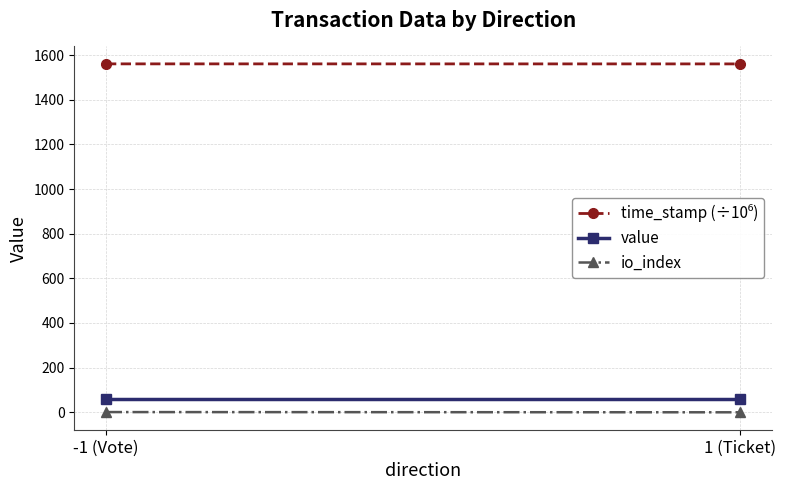

At which label does time_stamp (÷10⁶) reach its minimum?

1 (Ticket)